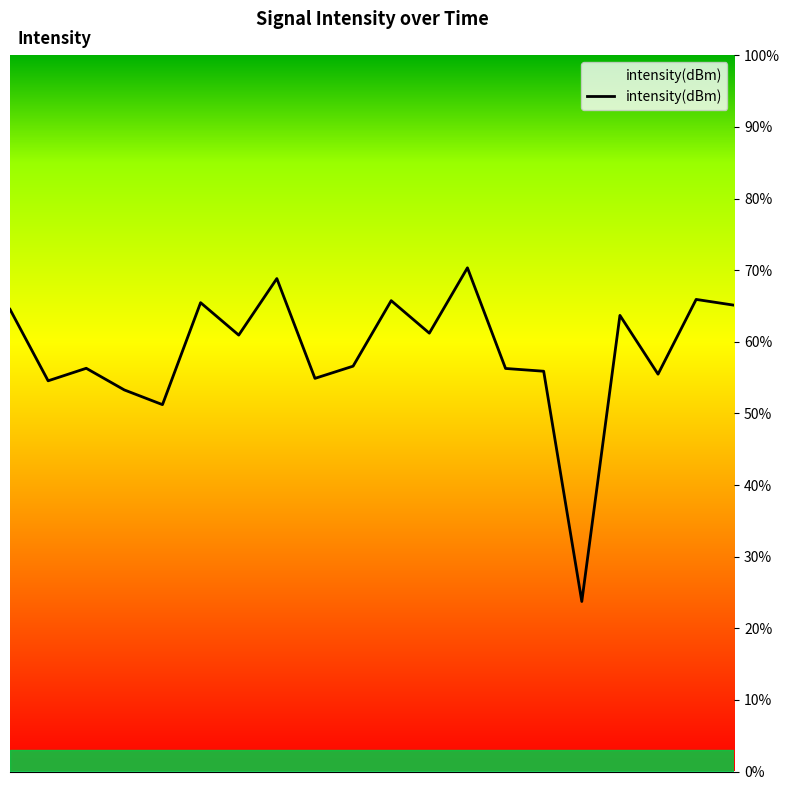

What is the smallest value displayed?

23.7